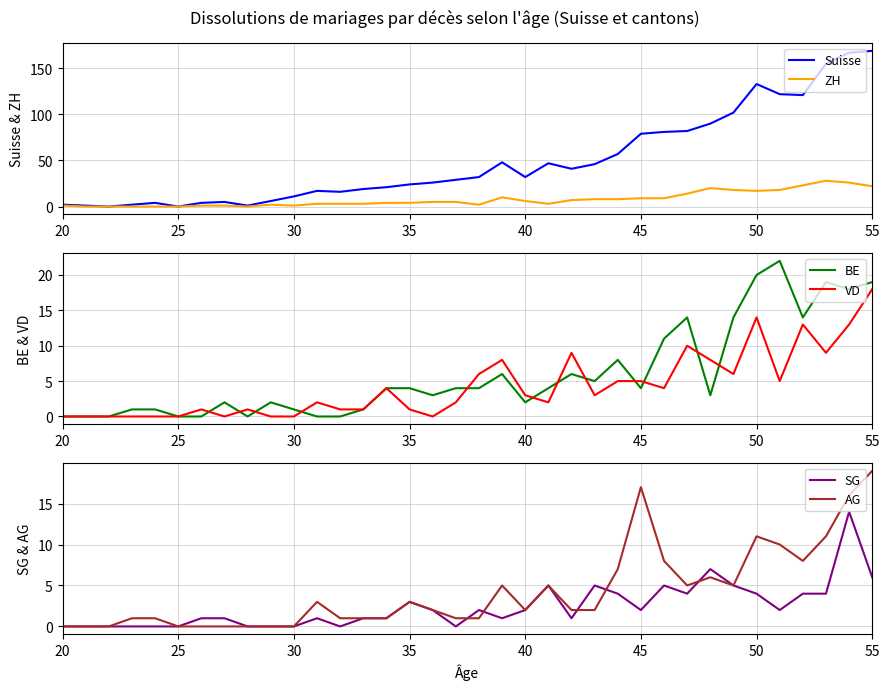

How many categories are shown in the chart?

36